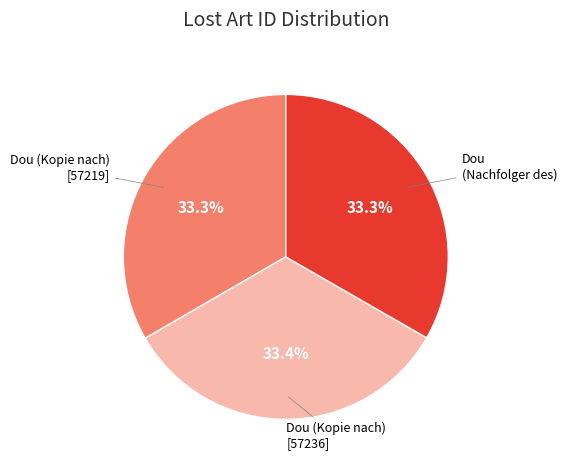

To the nearest percent, what is the average slice percentage?

33%